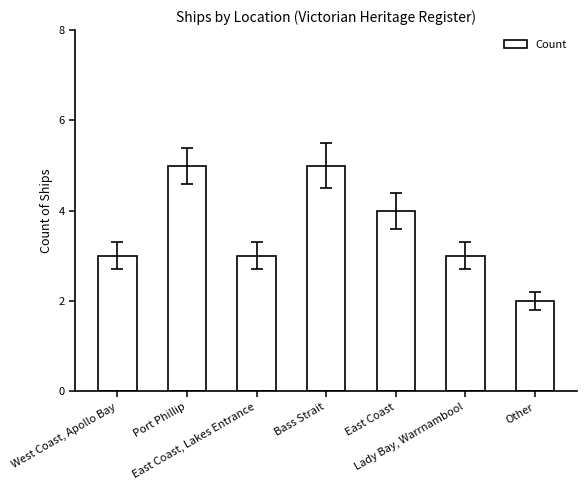

What is the label of the 1st bar from the left?

West Coast, Apollo Bay